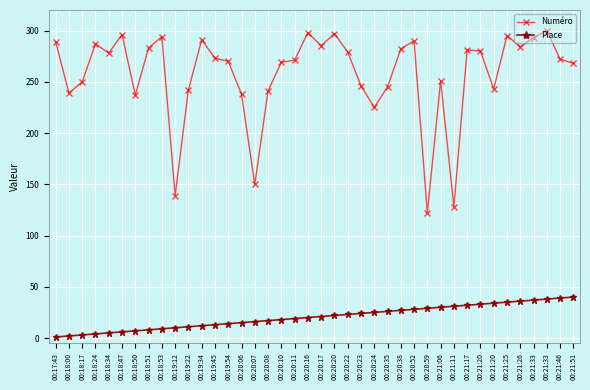

What is the total value across all series at 00:20:10?

287